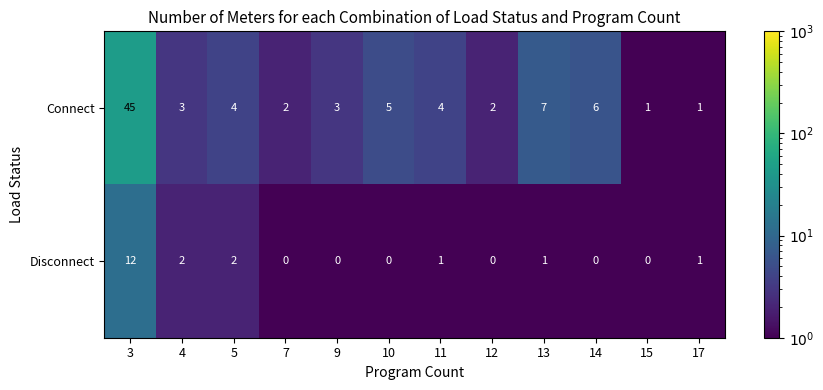

List the series in order of their peak value, highest first.

Connect, Disconnect